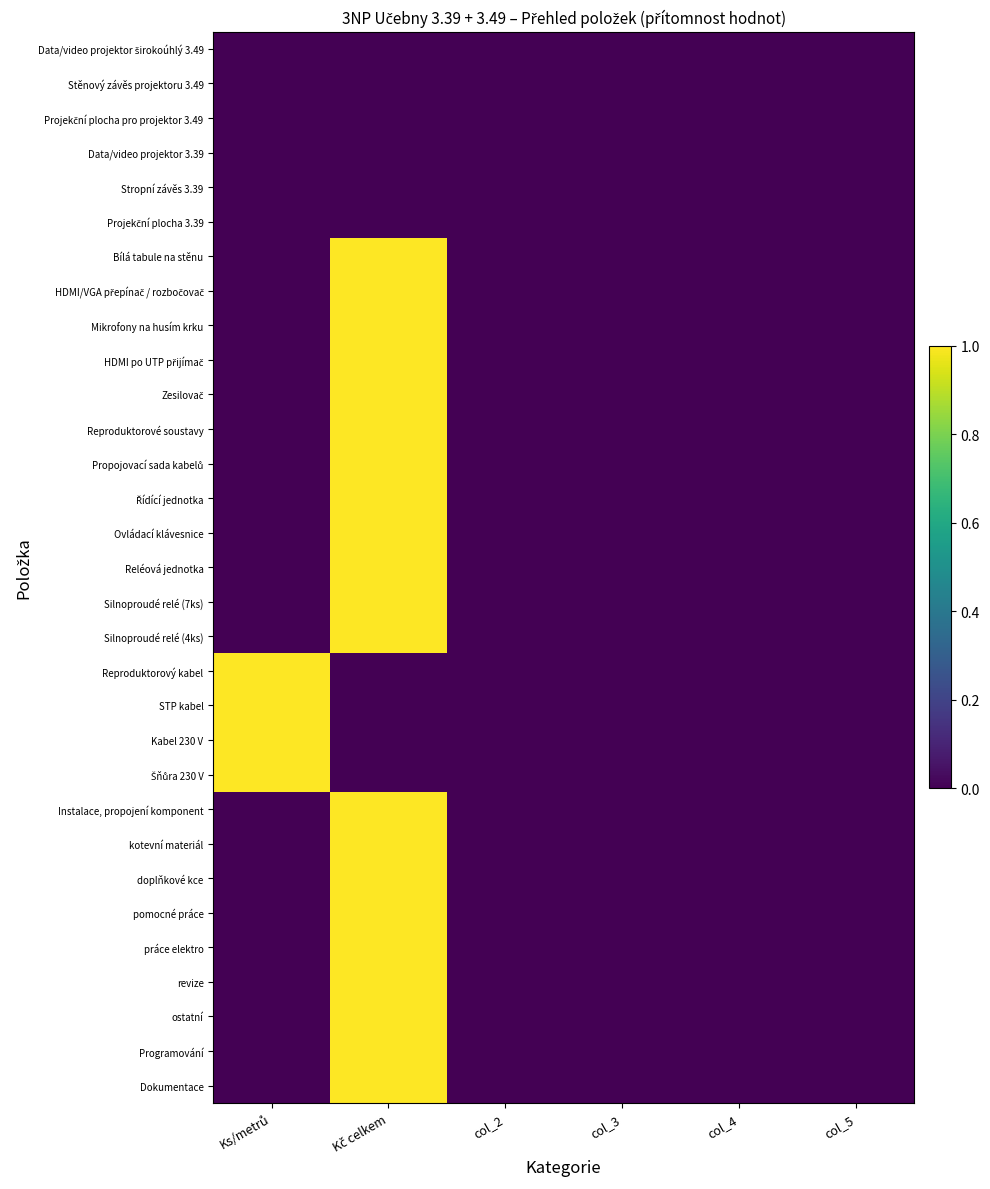

What is the greatest value displayed?

1